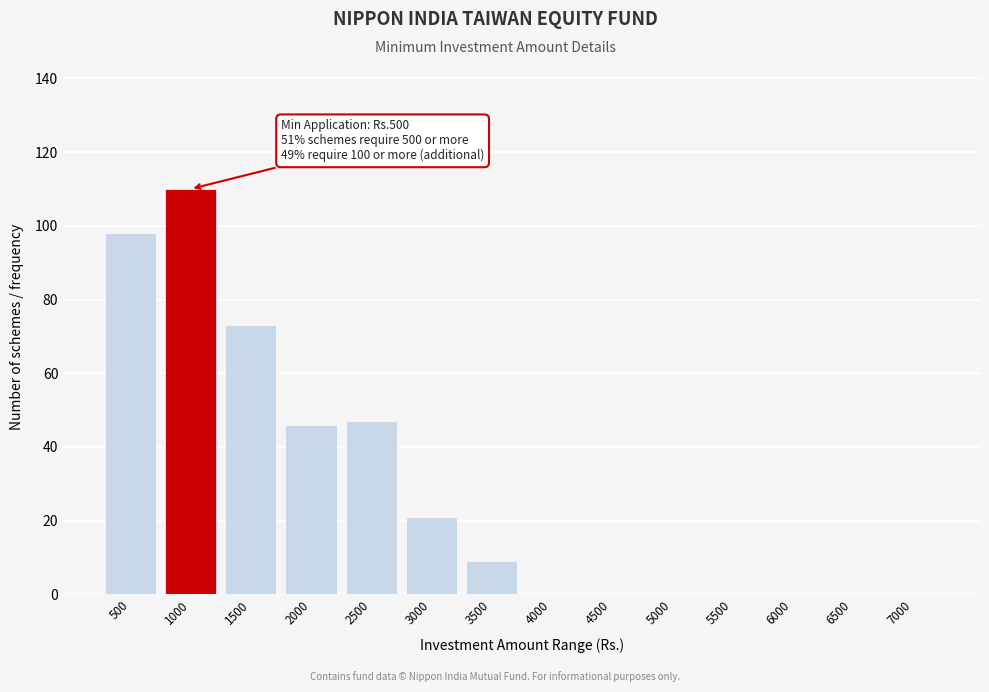

Reading left to right, what are all the values shown in this chart?

500=98	1000=110	1500=73	2000=46	2500=47	3000=21	3500=9	4000=0	4500=0	5000=0	5500=0	6000=0	6500=0	7000=0